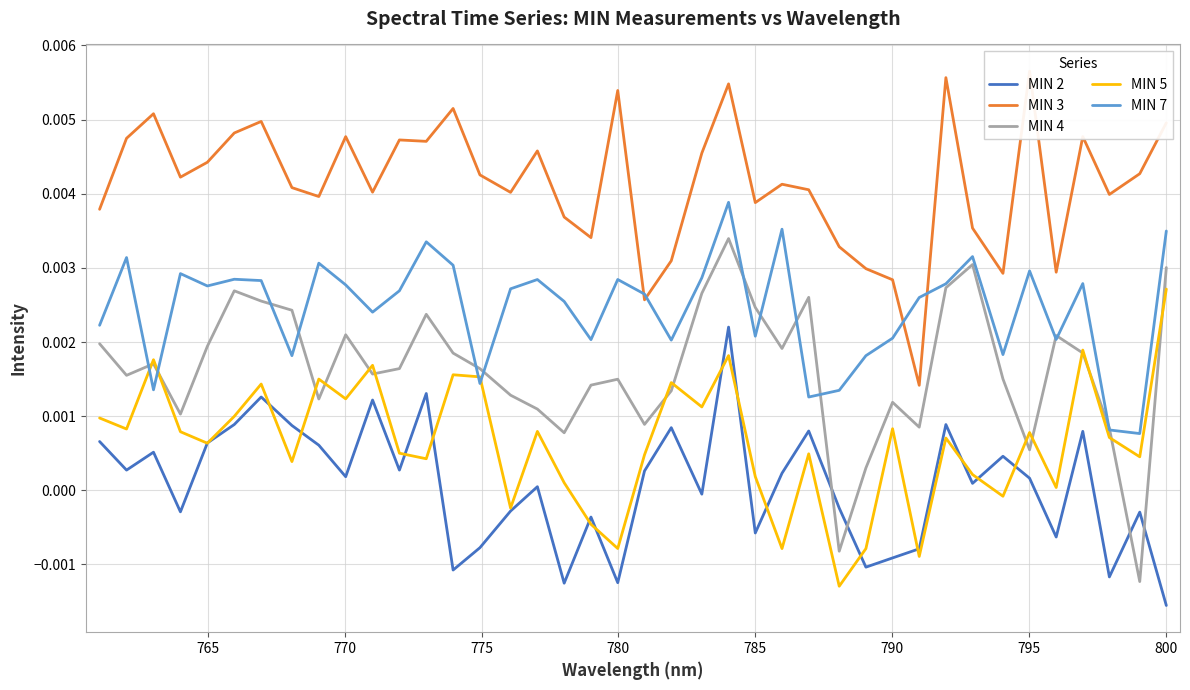

Is this an area chart (filled region under the line)?

No